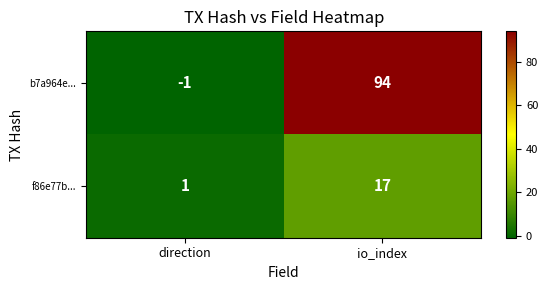

What is the sum of the b7a964e... values at direction and io_index?

93